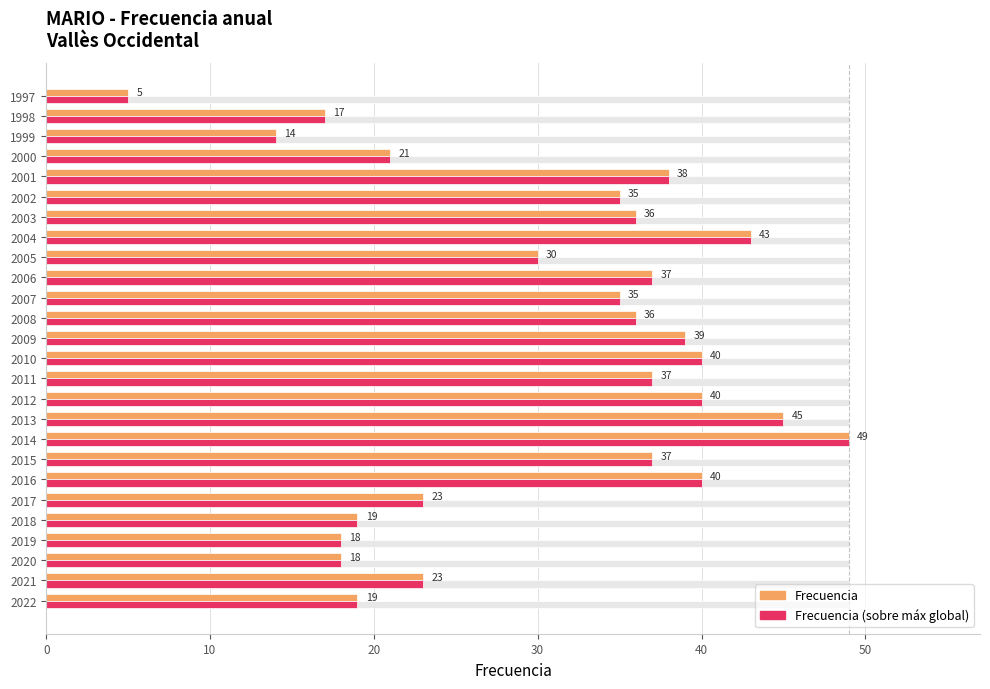

Reading left to right, list all the values displayed in this chart.

Frecuencia: 19	23	18	18	19	23	40	37	49	45	40	37	40	39	36	35	37	30	43	36	35	38	21	14	17	5
Frecuencia (sobre máximo): 19	23	18	18	19	23	40	37	49	45	40	37	40	39	36	35	37	30	43	36	35	38	21	14	17	5